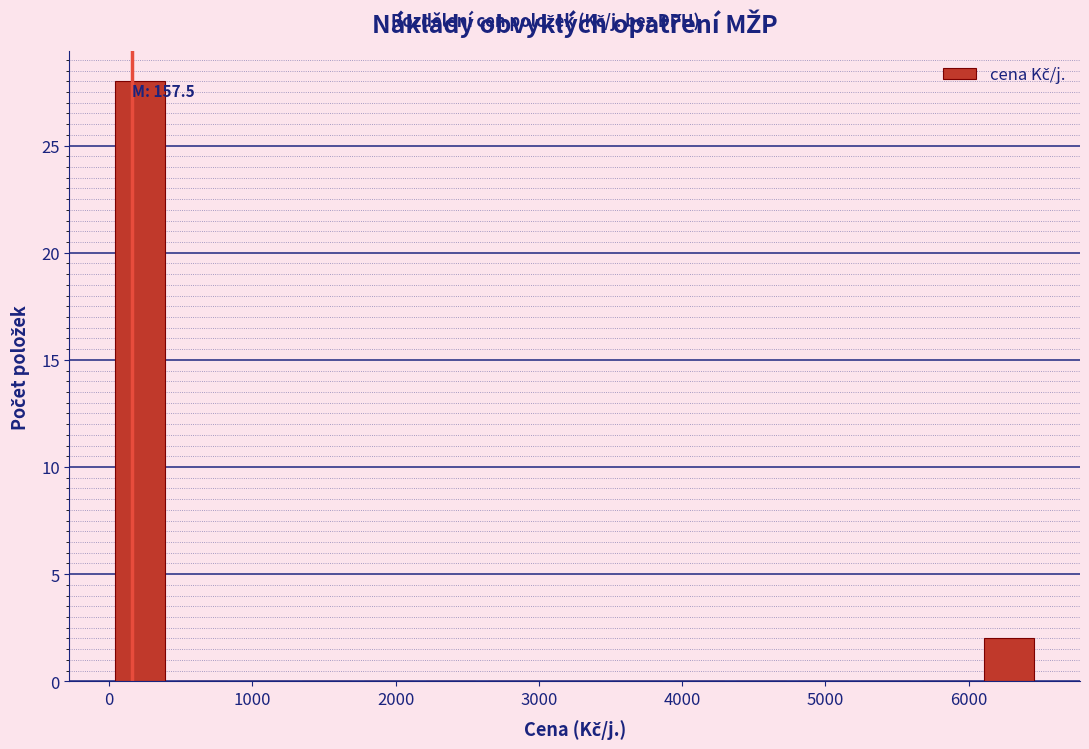

Over which range of the x-axis is the bar tallest?

0 to 400